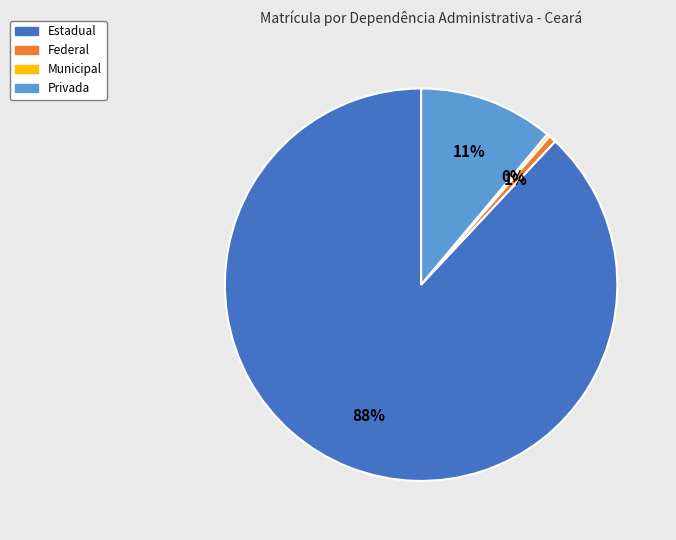

Which category accounts for the majority?

Estadual